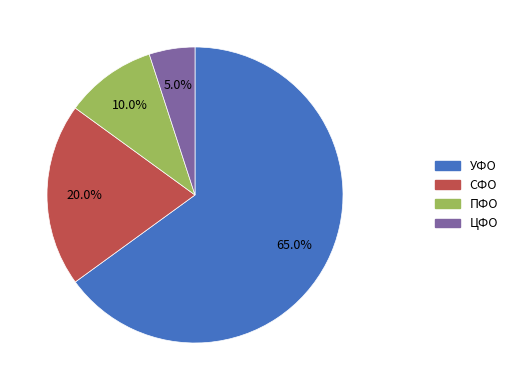

Does any single category account for the majority?

Yes